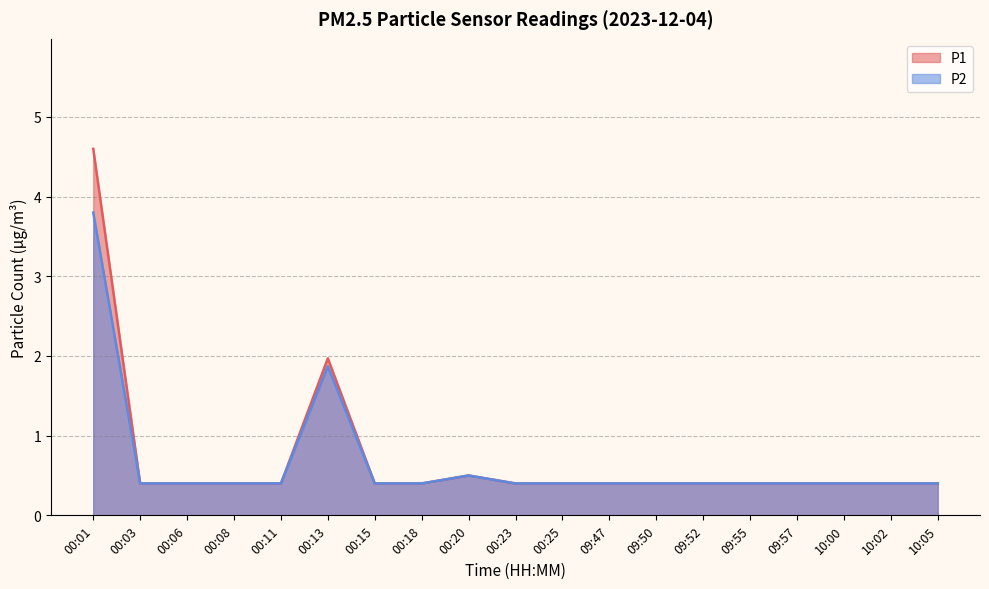

True or false: P2 has a value of 0.1 at 00:20.

False